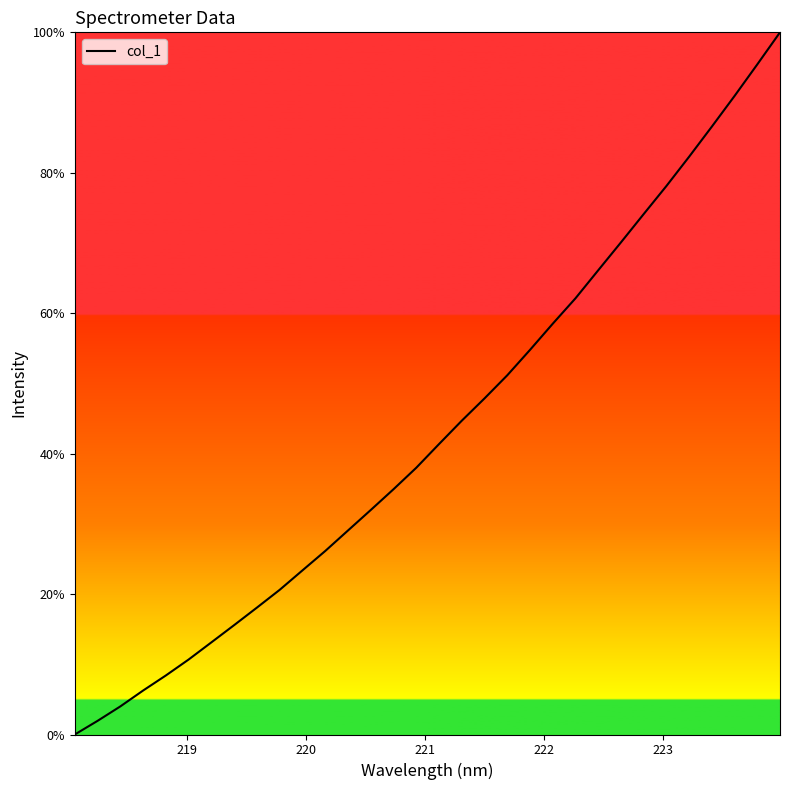

Does the chart display data point markers on the line(s)?

No